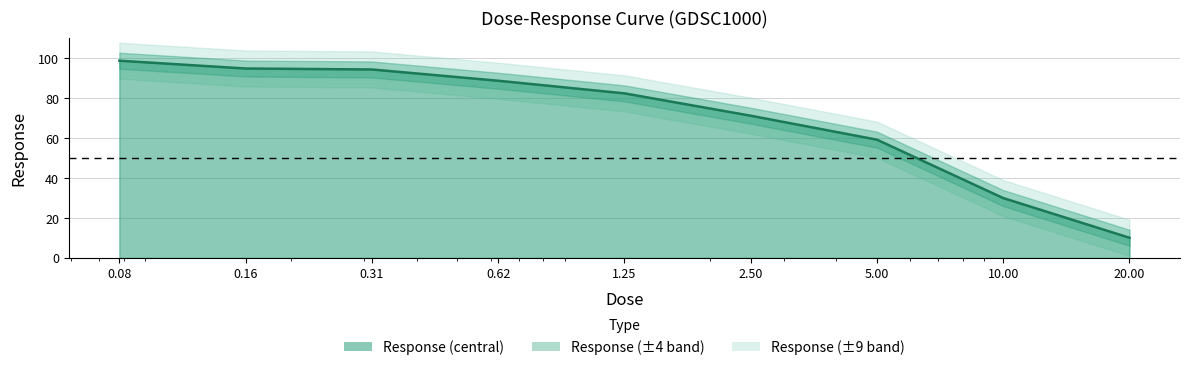

Which has a higher value, 10.0 or 2.5?

2.5